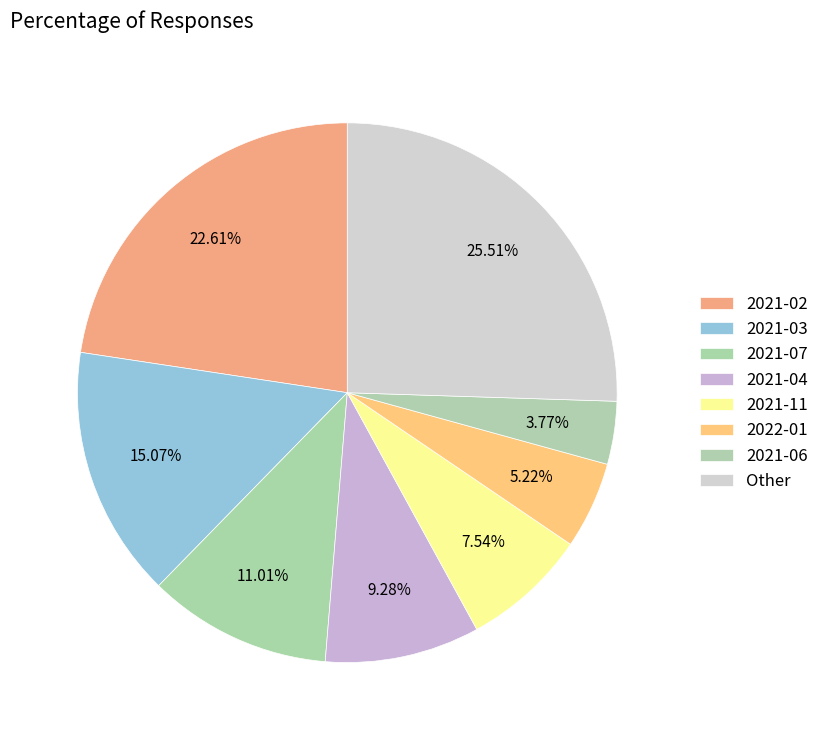

Does 2021-07 represent more than half of the total?

No